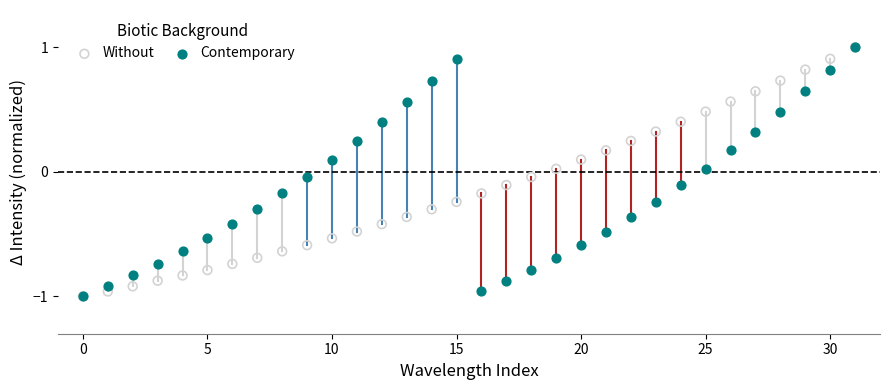

What are all the series names shown in the legend?

Without, Contemporary